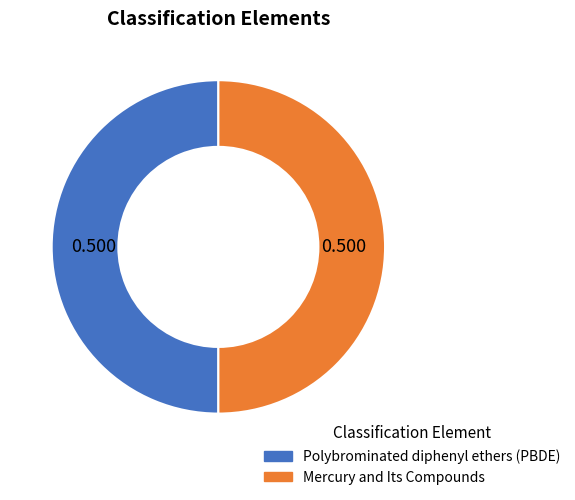

Do Mercury and Its Compounds and Polybrominated diphenyl ethers (PBDE) together represent more than half of the pie?

Yes